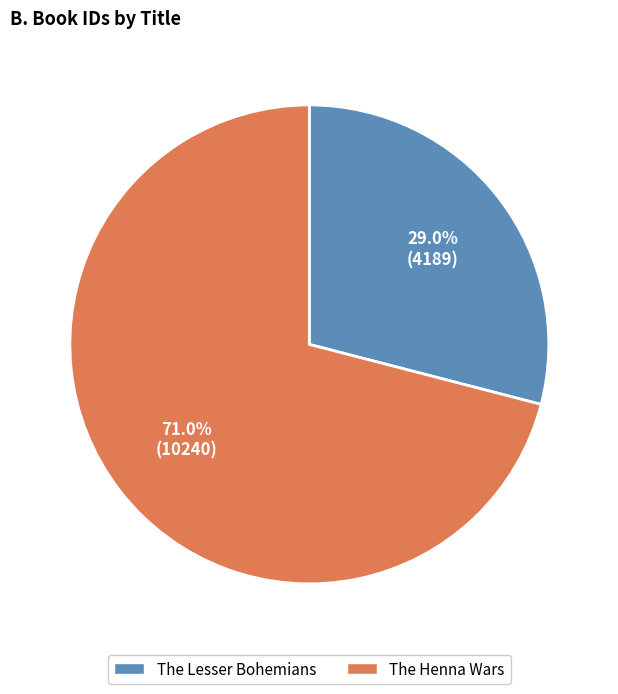

What percentage do The Lesser Bohemians and The Henna Wars together represent?

100.0%